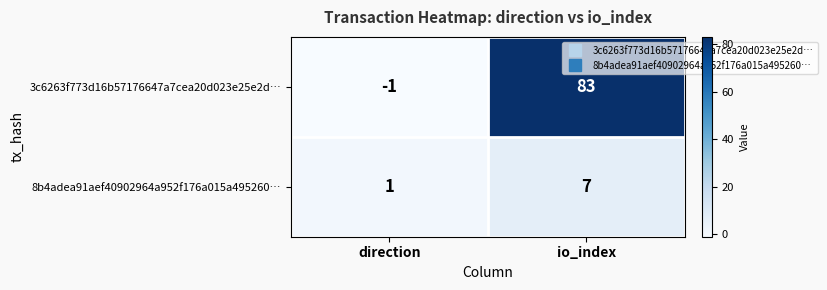

Which label corresponds to the largest value in the chart?

io_index